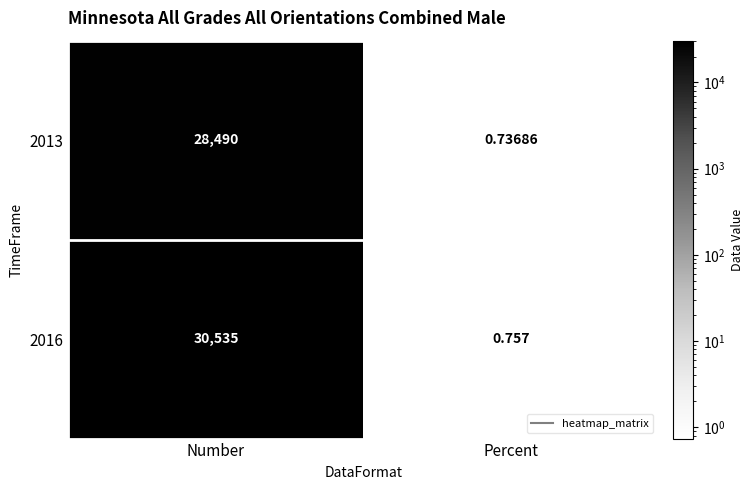

List the labels in order of 2013 value, smallest first.

Percent, Number